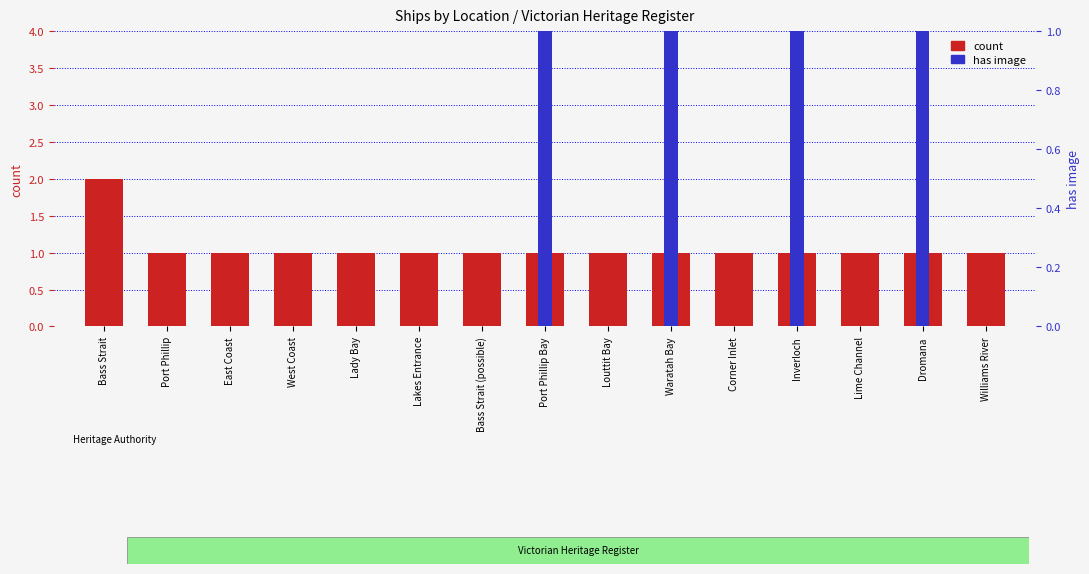

How many groups of bars are there?

15